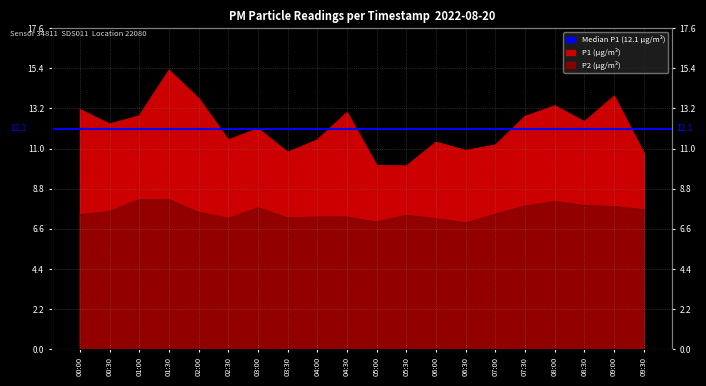

Where does the P1 series first go above 12?

00:00